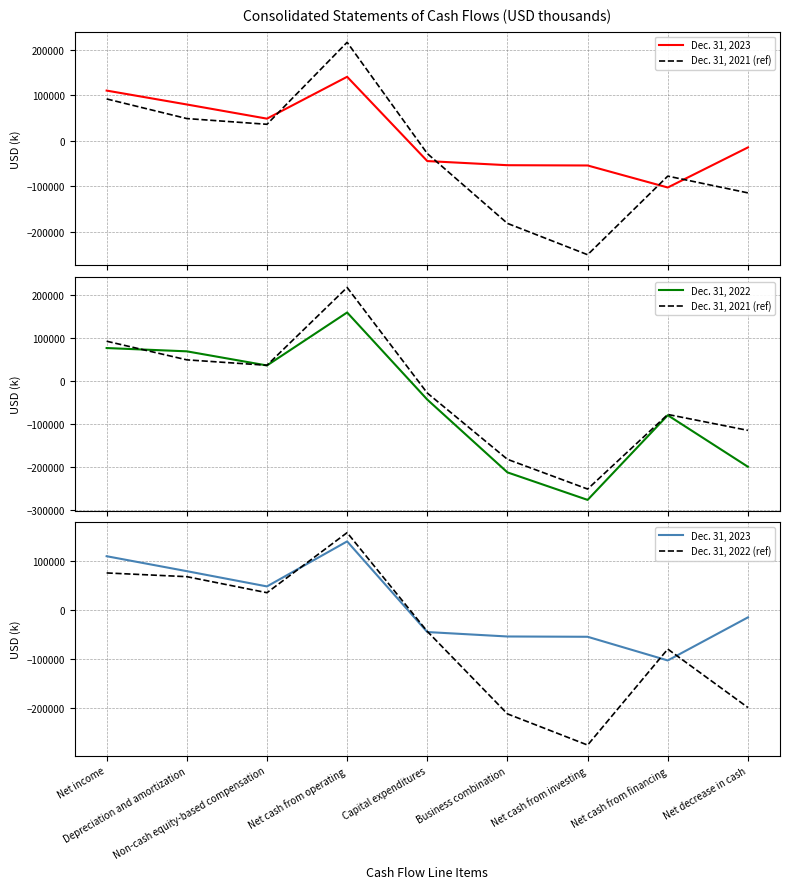

What is the value of the Dec. 31, 2022 point at the 7th from the left?

-275550